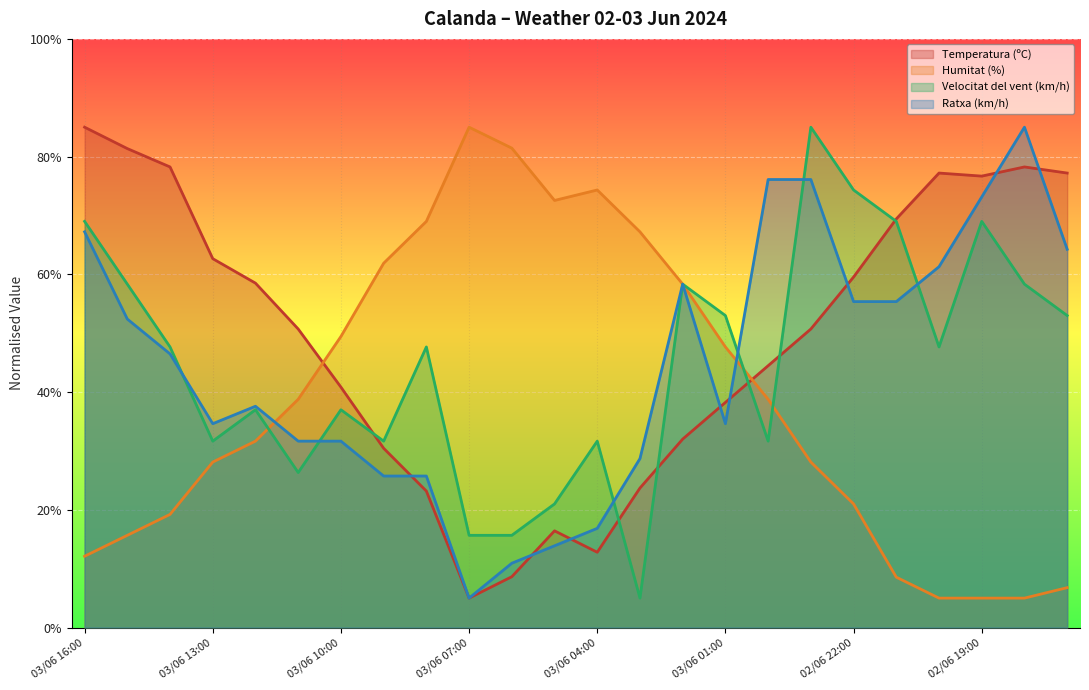

What is the smallest value displayed?

5.0